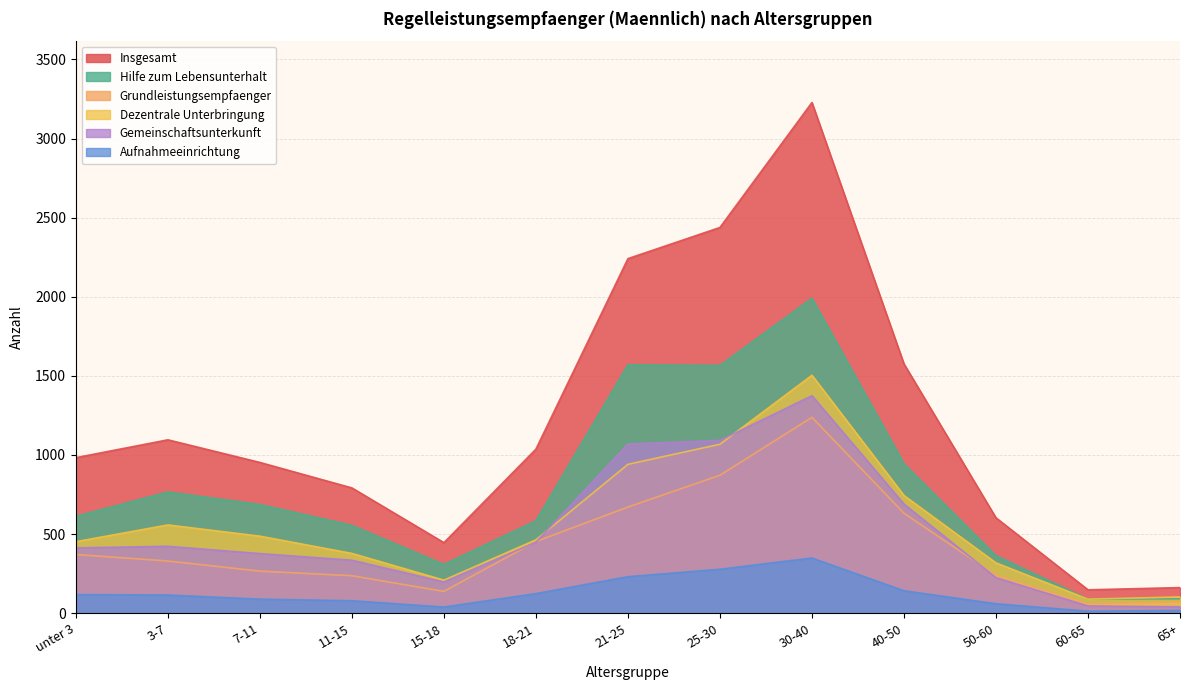

At which category is the sum across all series the highest?

30-40